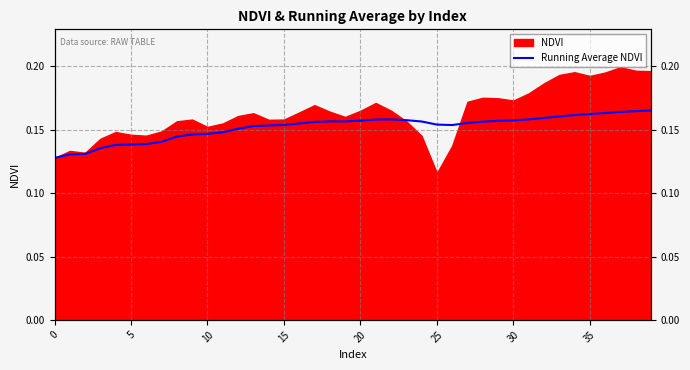

Is it true that the value at 0 is 0.1?

True